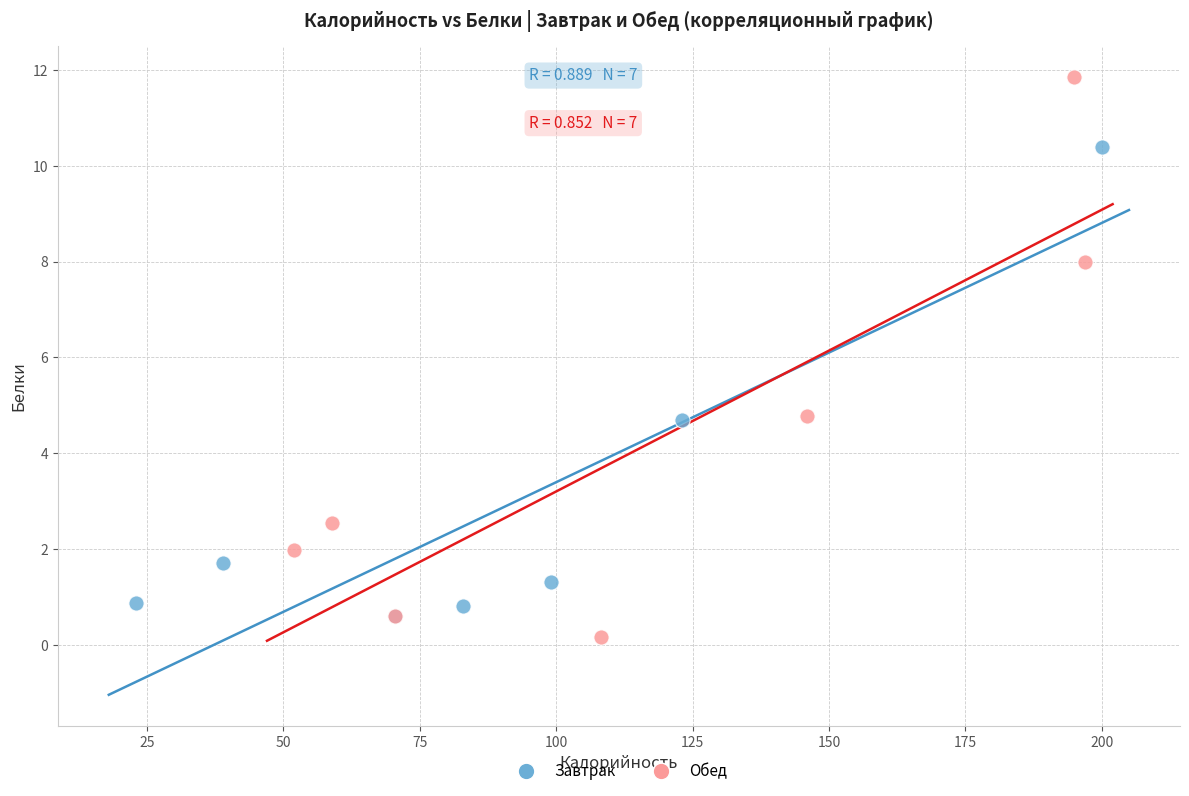

Which series reaches the minimum Y coordinate?

Обед